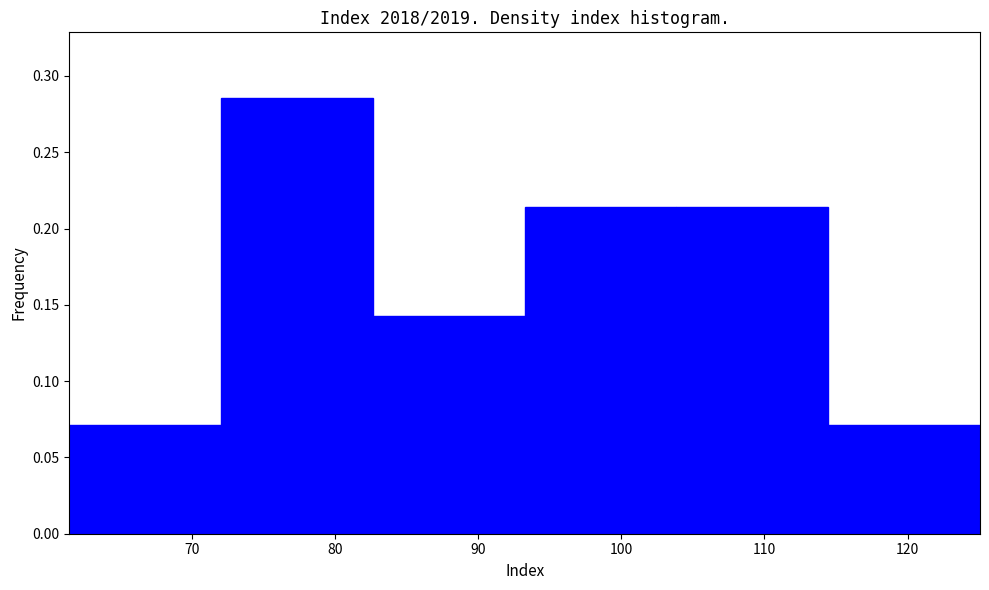

Which range on the x-axis has the tallest bar?

72 to 83